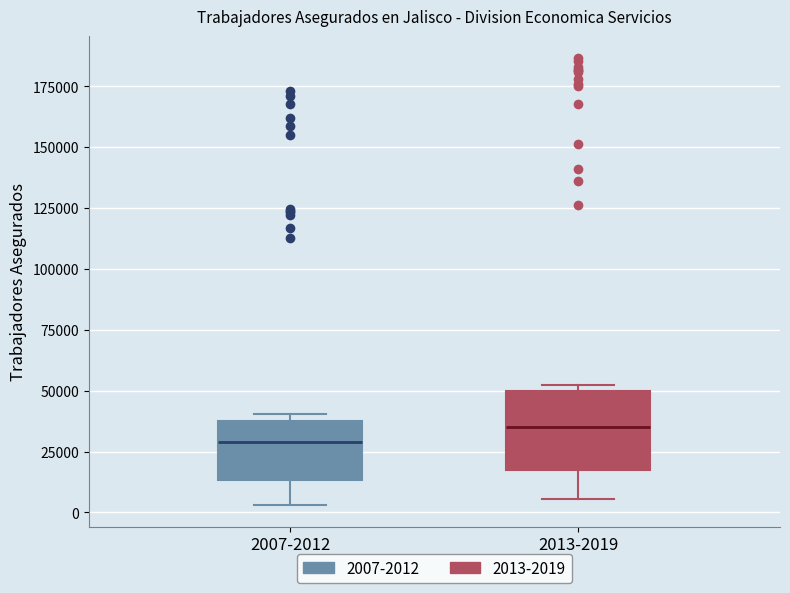

Reading left to right, transcribe this box plot: for each box, give where its median line is, the range the box spans, and where its two whiskers end, as read against the y-axis. The values are not printed on the chart, so give them approximately, as read against the axis.

2007-2012: median 30000, box 15000 to 40000, whiskers 5000 to 40000 (just above the box's upper edge)
2013-2019: median 35000, box 15000 to 50000, whiskers 5000 to 50000 (just above the box's upper edge)